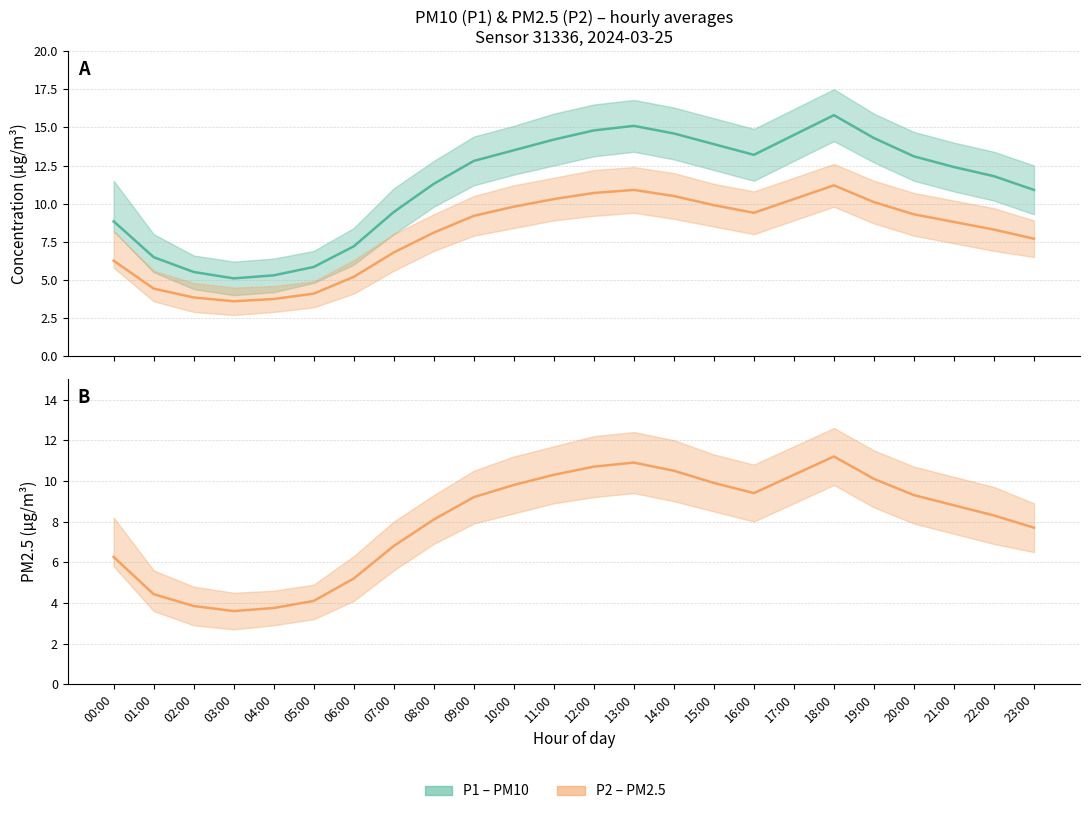

What is the approximate value of P1 (PM10) at 09:00?

12.8